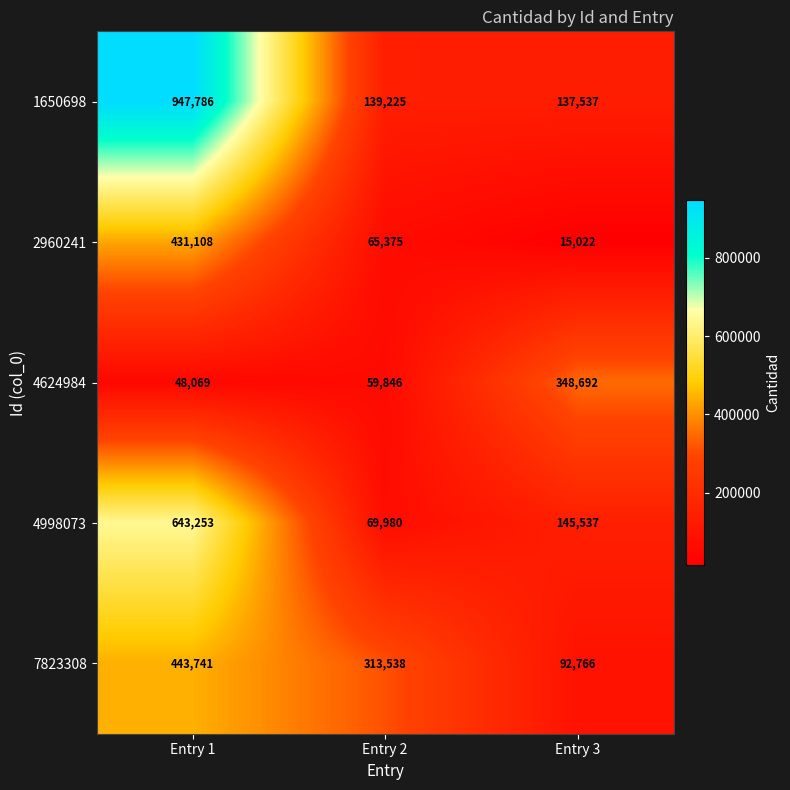

Which series has the largest range (max minus min)?

1650698